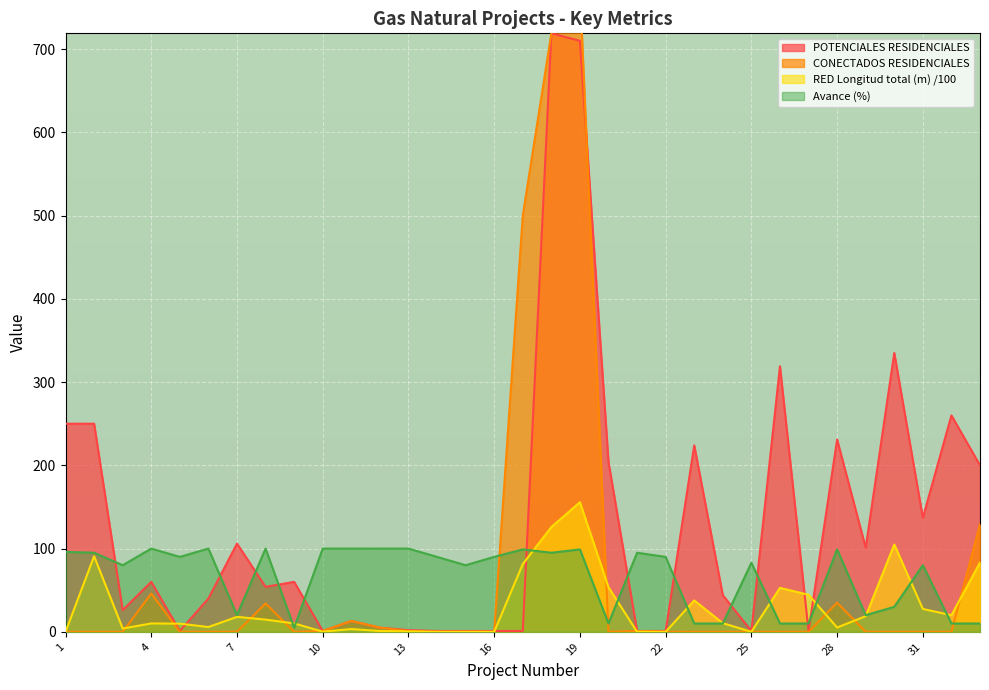

Which series has the largest range (max minus min)?

CONECTADOS RESIDENCIALES